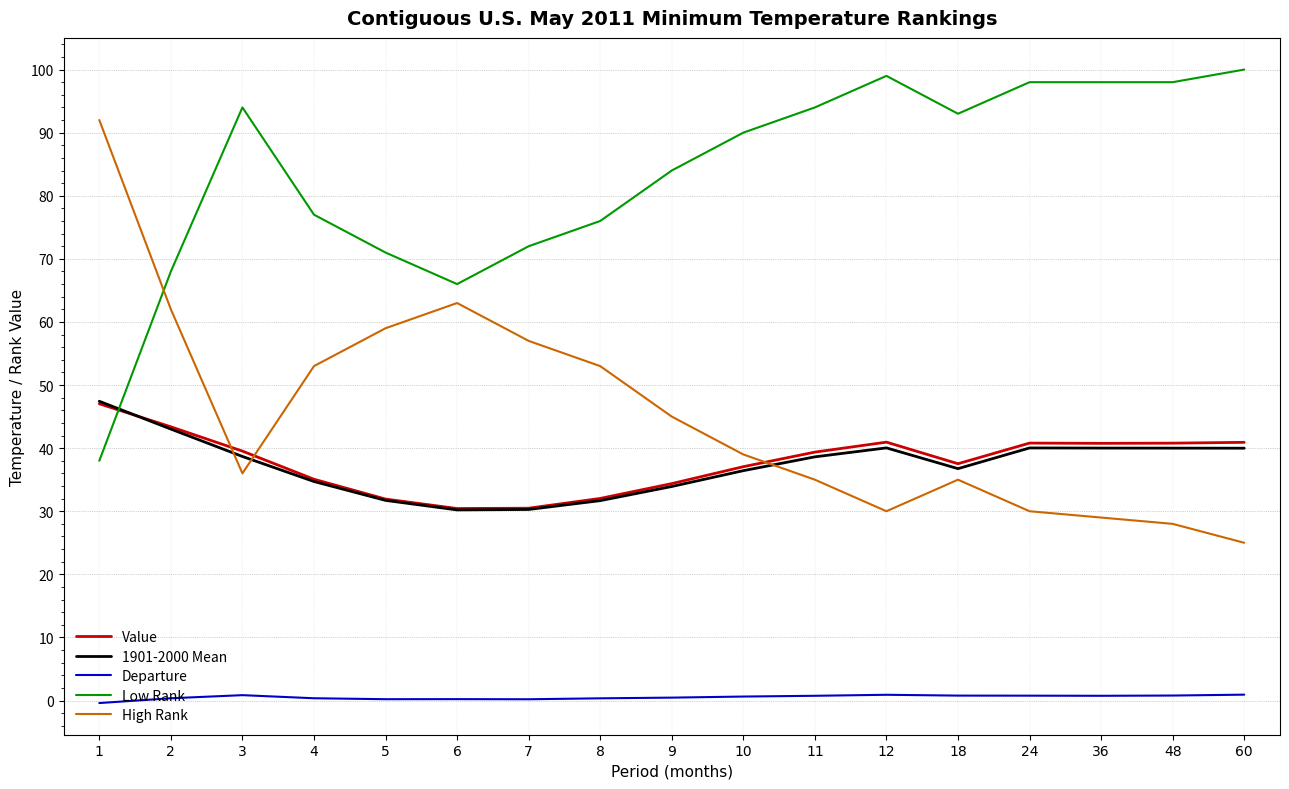

Is the value of High Rank at 6 greater than the value of Departure at 5?

Yes